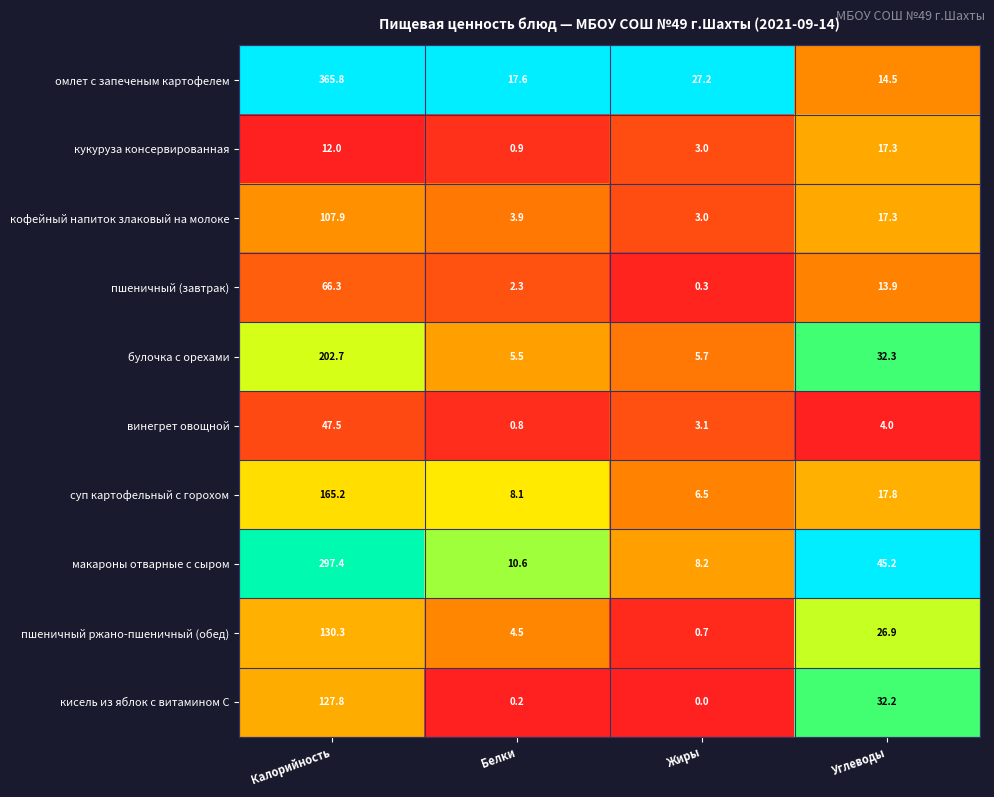

What is the total value across all series at Жиры?

57.7